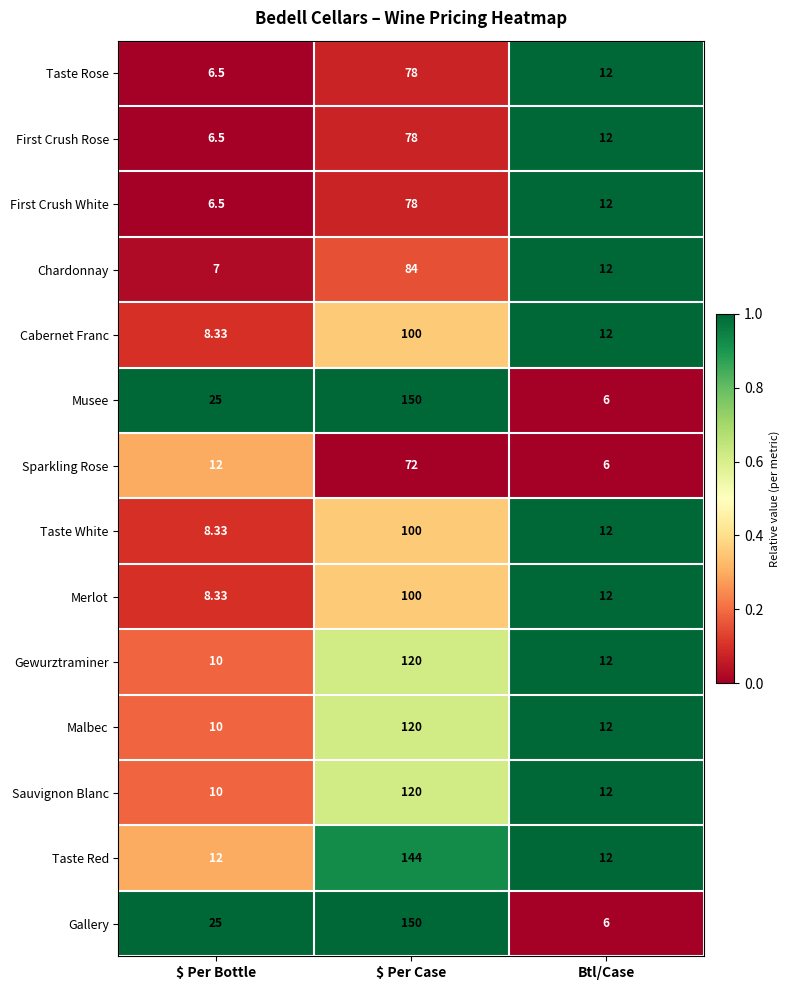

At which label does Gewurztraminer reach its peak?

$ Per Case